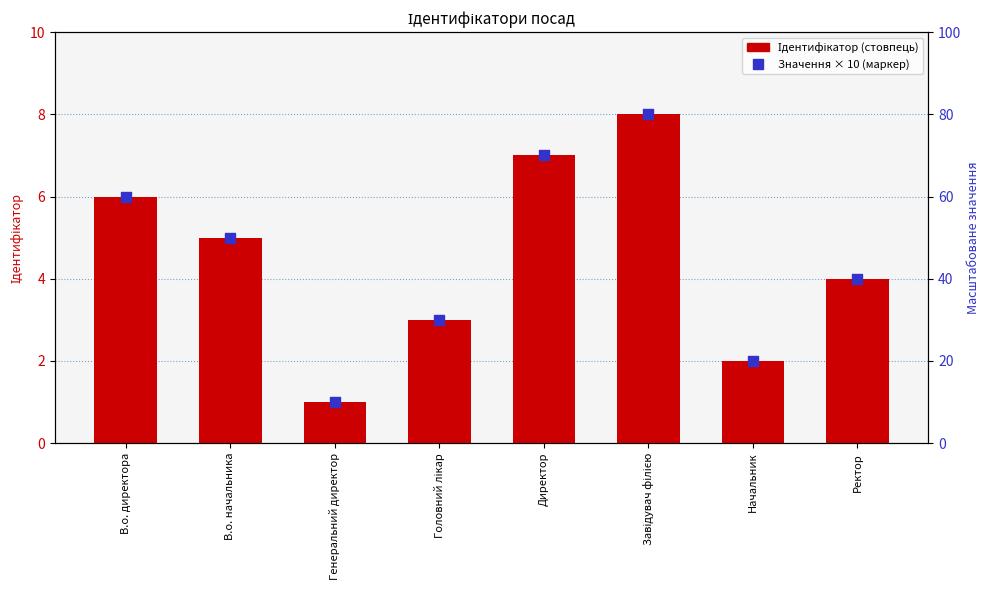

At how many categories does at least one series exceed 73?

1